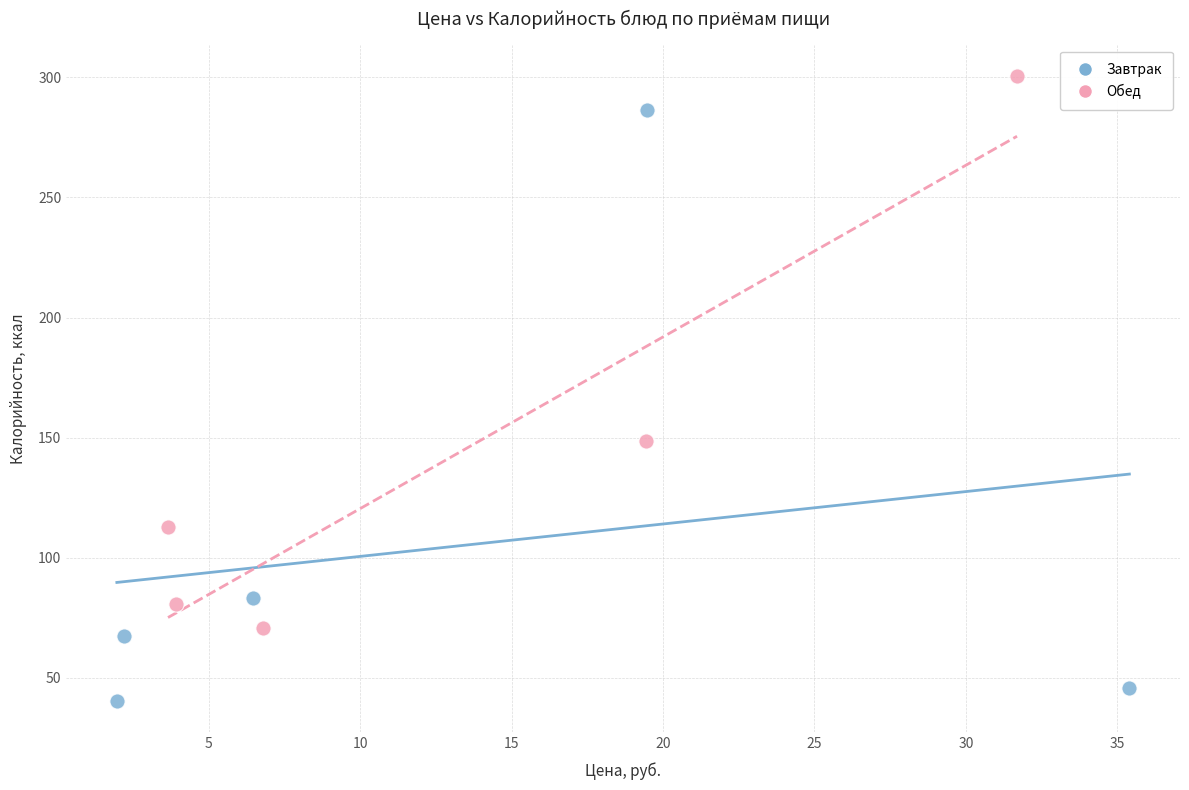

Which series has the largest Y range (max minus min)?

Завтрак